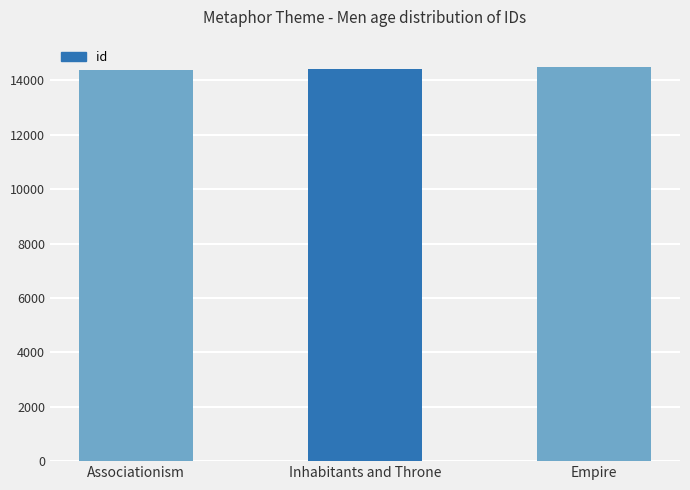

What is the smallest value displayed?

14386